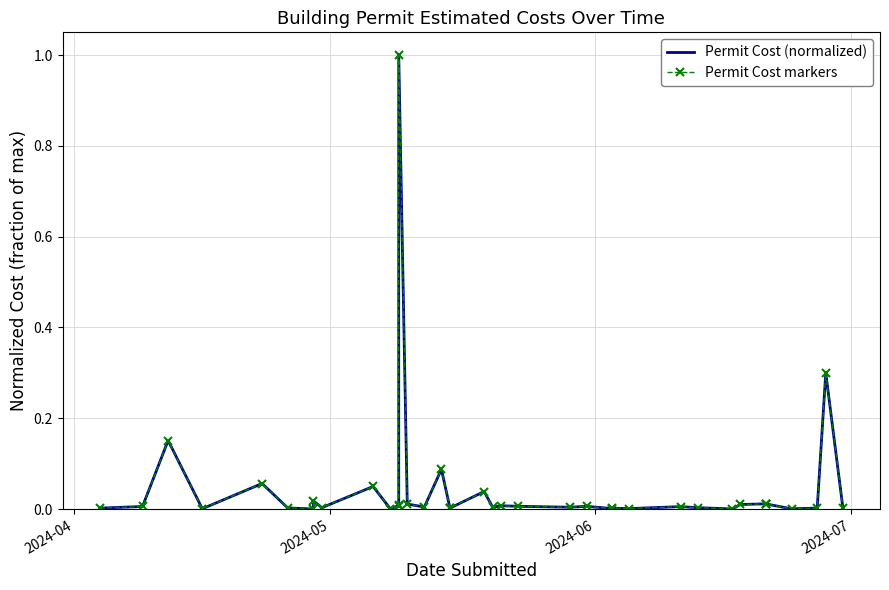

List the series in order of their peak value, highest first.

Permit Cost (normalized), Permit Cost markers